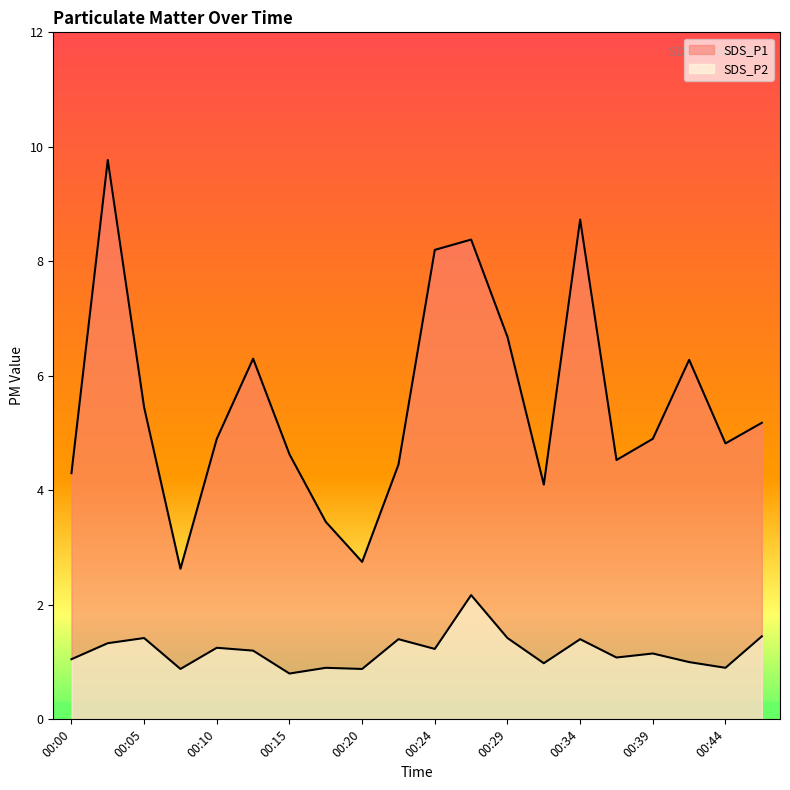

At which category does SDS_P1 reach its first local peak?

00:02